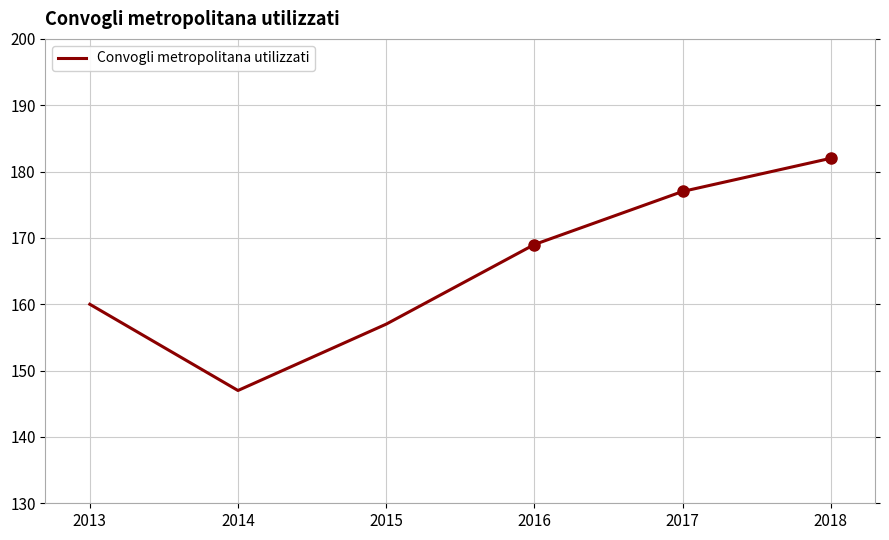

What is the greatest value displayed?

182